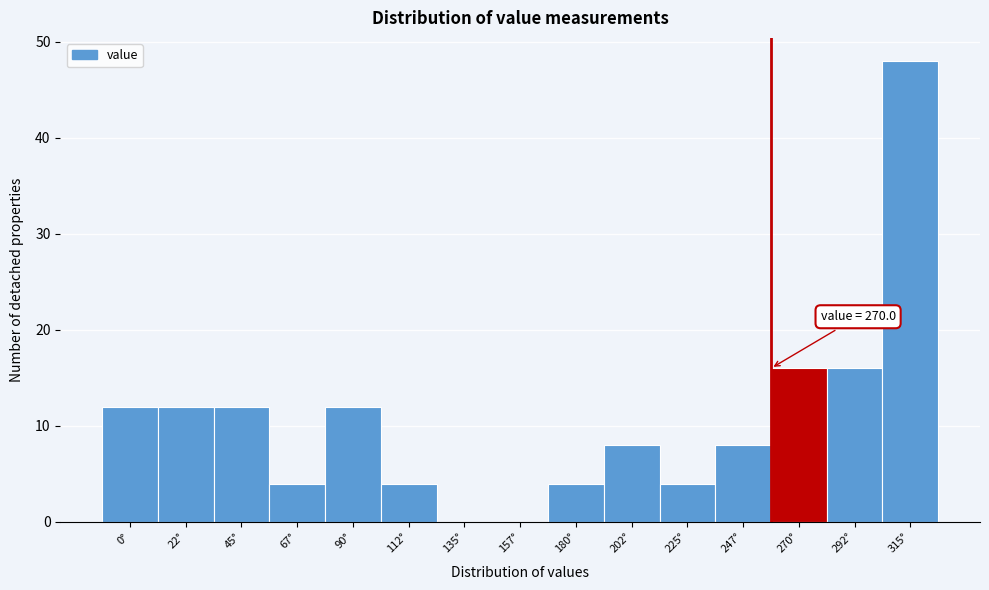

Reading right to left, transcribe all the data shown in this chart.

315°=48	292°=16	270°=16	247°=8	225°=4	202°=8	180°=4	157°=0	135°=0	112°=4	90°=12	67°=4	45°=12	22°=12	0°=12